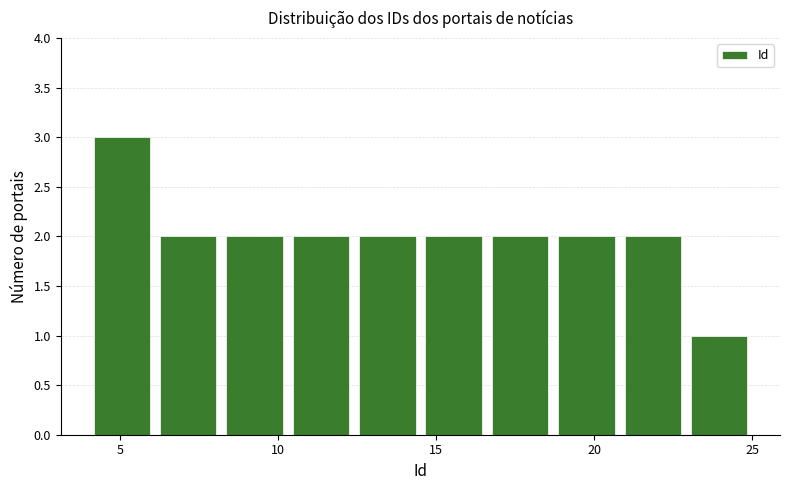

What is the height of the bar covering 6.1 to 8.2 on the x-axis? Neither the bar edges nor the heights are printed on the chart, so give them approximately, as read against the axes.

2